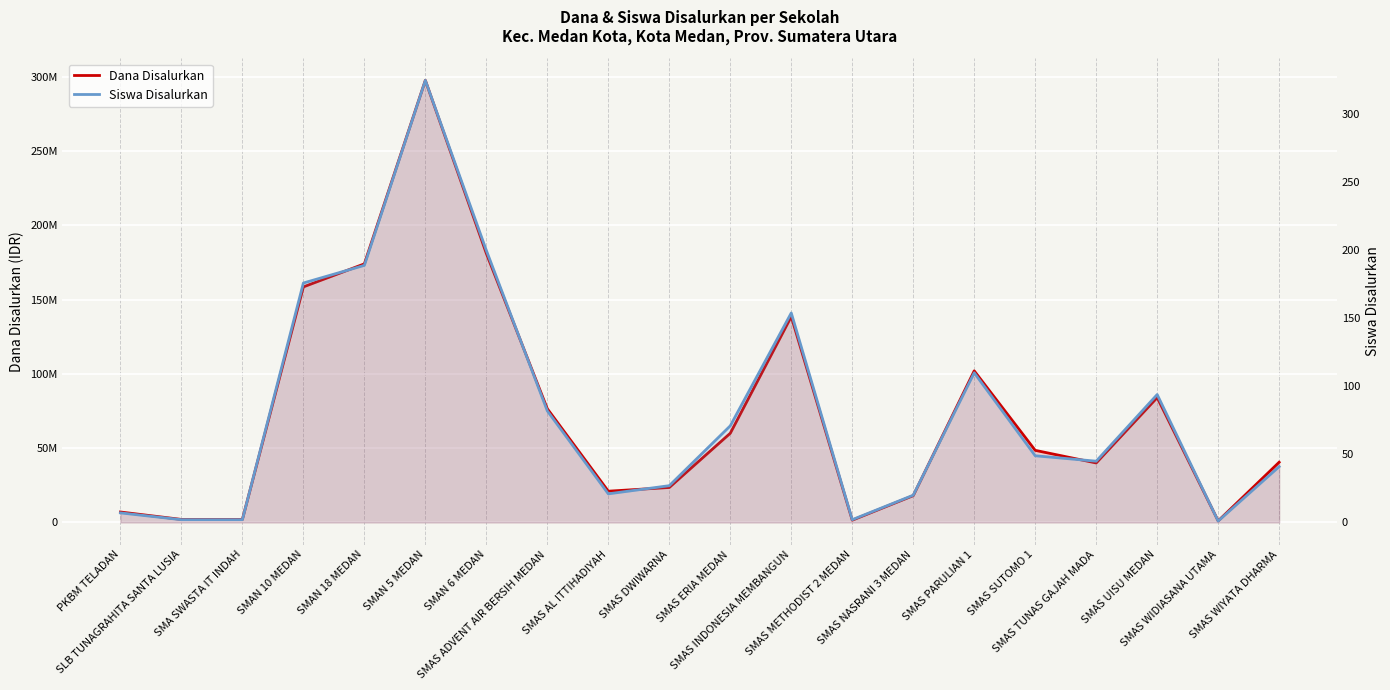

Which category has the highest value across all series?

SMAN 5 MEDAN